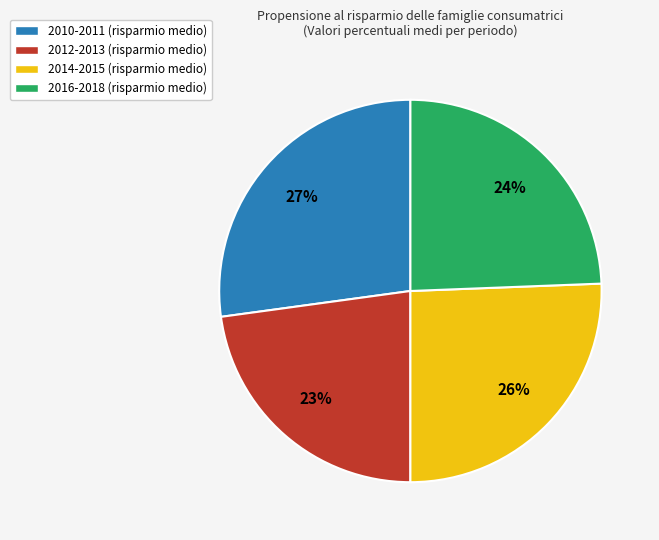

The 2014-2015 (risparmio medio) slice represents 16% of the pie. True or false?

False